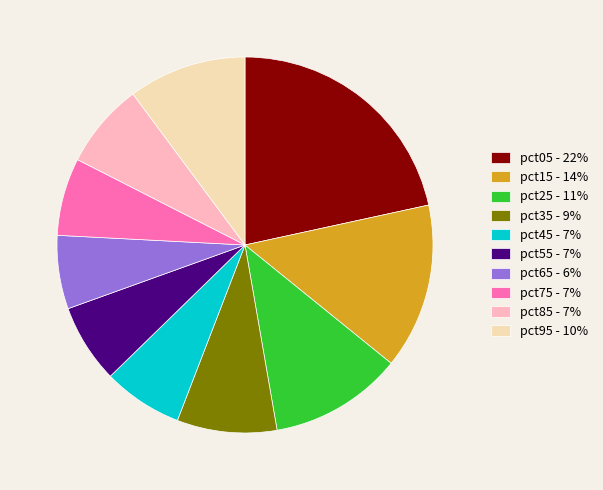

Does any single category account for the majority?

No